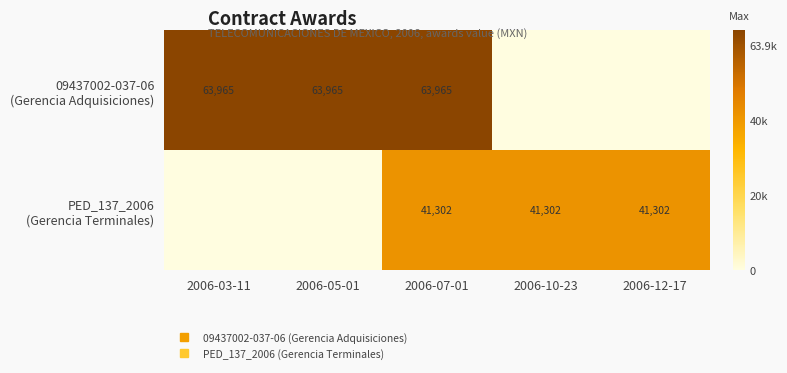

List the series in order of their overall mean, lowest first.

PED_137_2006 (Gerencia Terminales), 09437002-037-06 (Gerencia Adquisiciones)